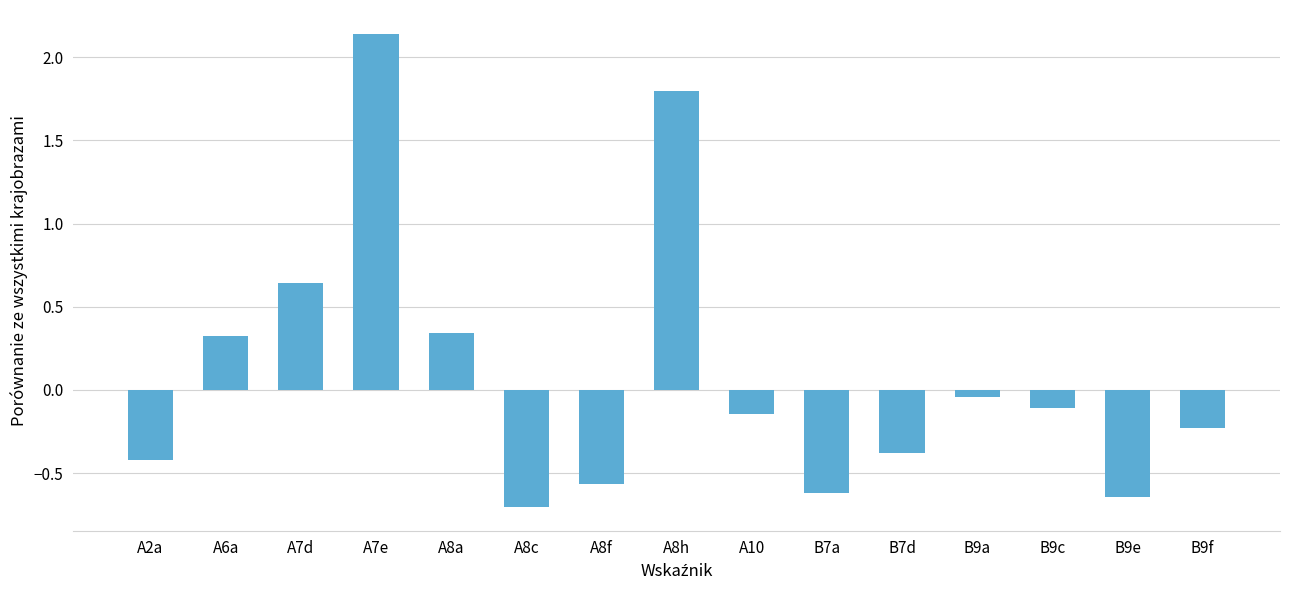

Which has a higher value, A7e or B7a?

A7e